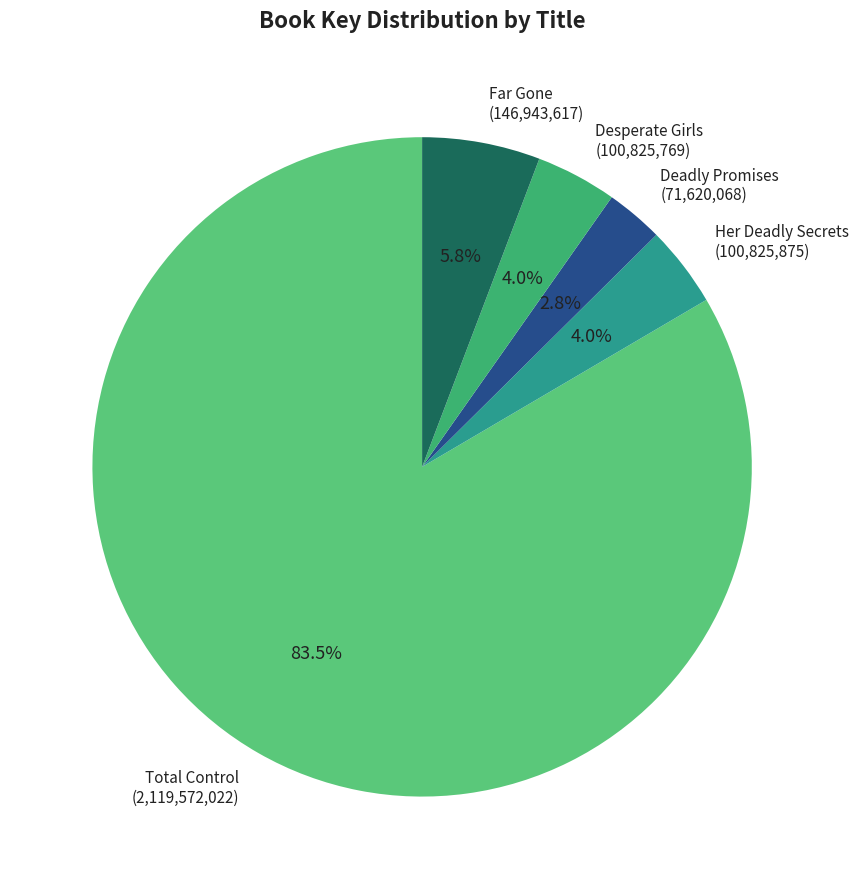

Which slice is the largest?

Total Control